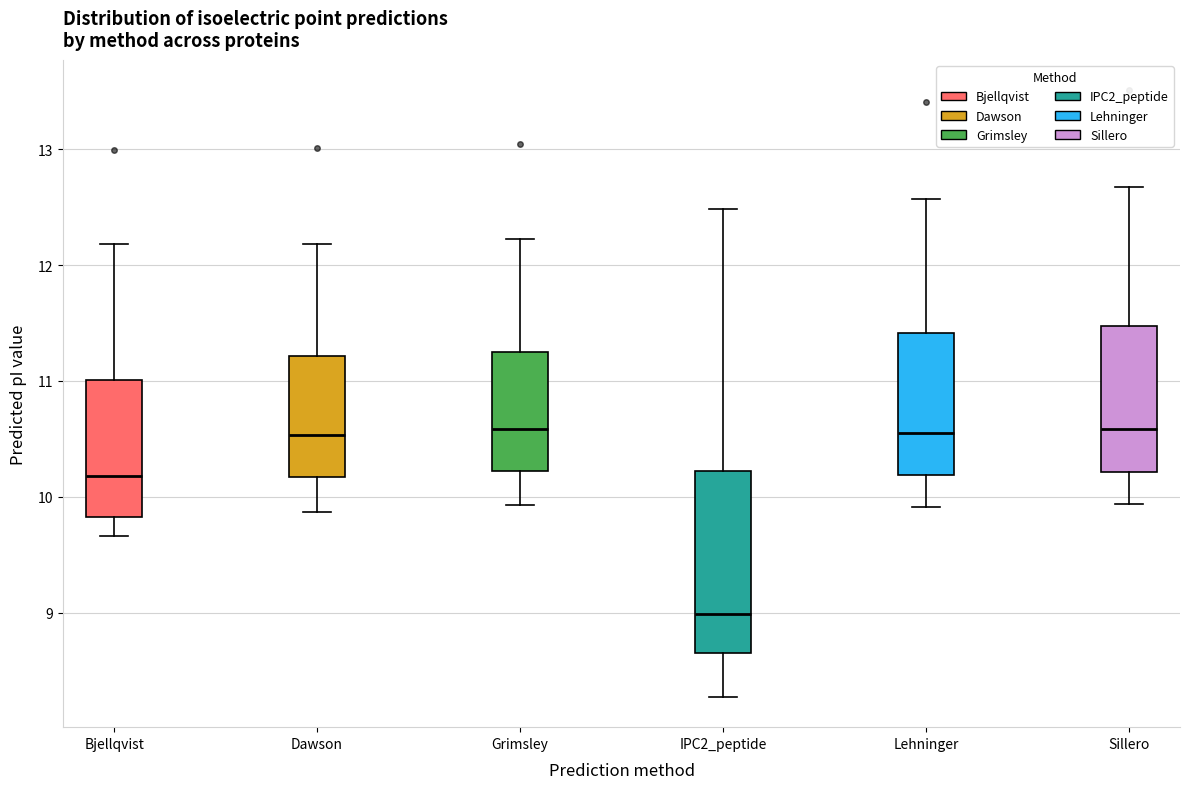

Comparing the boxes themselves (not the whiskers), which one is the tallest?

IPC2_peptide